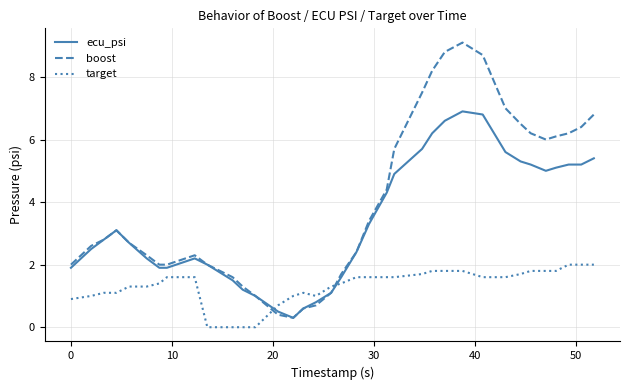

Does the chart display data point markers on the line(s)?

No